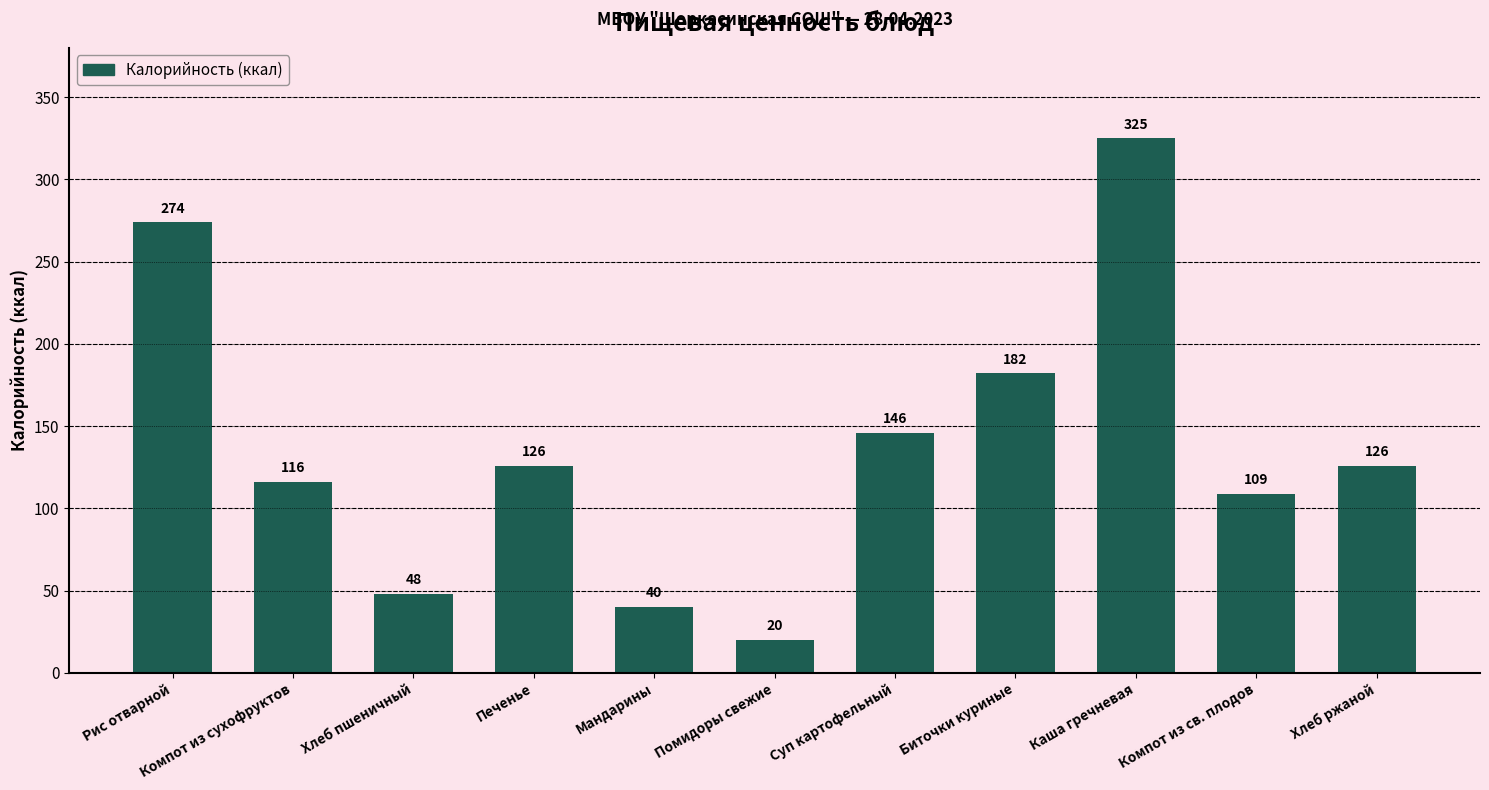

What is the smallest value displayed?

20